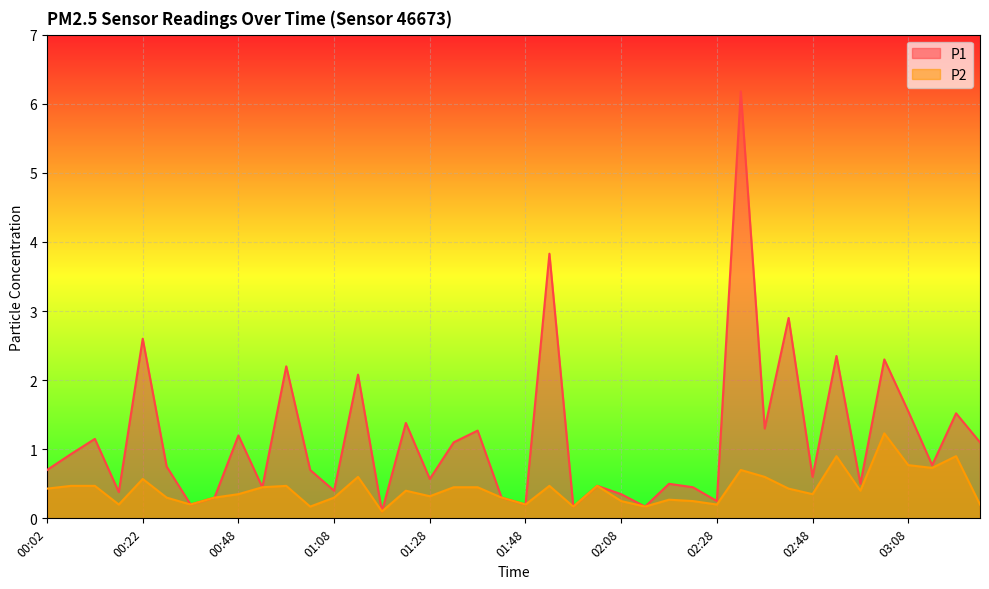

Reading left to right, transcribe all the data shown in this chart.

P1: 0.7	0.9	1.1	0.4	2.6	0.8	0.2	0.3	1.2	0.5	2.2	0.7	0.4	2.1	0.1	1.4	0.6	1.1	1.3	0.3	0.2	3.8	0.2	0.5	0.3	0.2	0.5	0.5	0.2	6.2	1.3	2.9	0.6	2.4	0.5	2.3	1.6	0.8	1.5	1.1
P2: 0.4	0.5	0.5	0.2	0.6	0.3	0.2	0.3	0.3	0.5	0.5	0.2	0.3	0.6	0.1	0.4	0.3	0.5	0.5	0.3	0.2	0.5	0.2	0.5	0.2	0.2	0.3	0.2	0.2	0.7	0.6	0.4	0.3	0.9	0.4	1.2	0.8	0.7	0.9	0.2